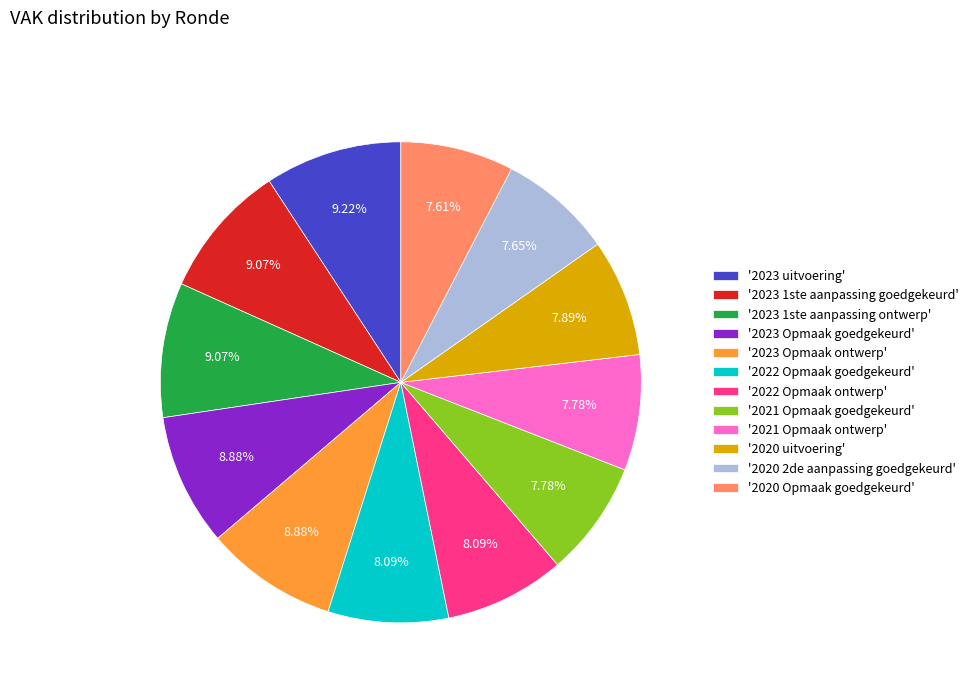

Is the sum of '2023 Opmaak ontwerp' and '2023 1ste aanpassing goedgekeurd' greater than half?

No